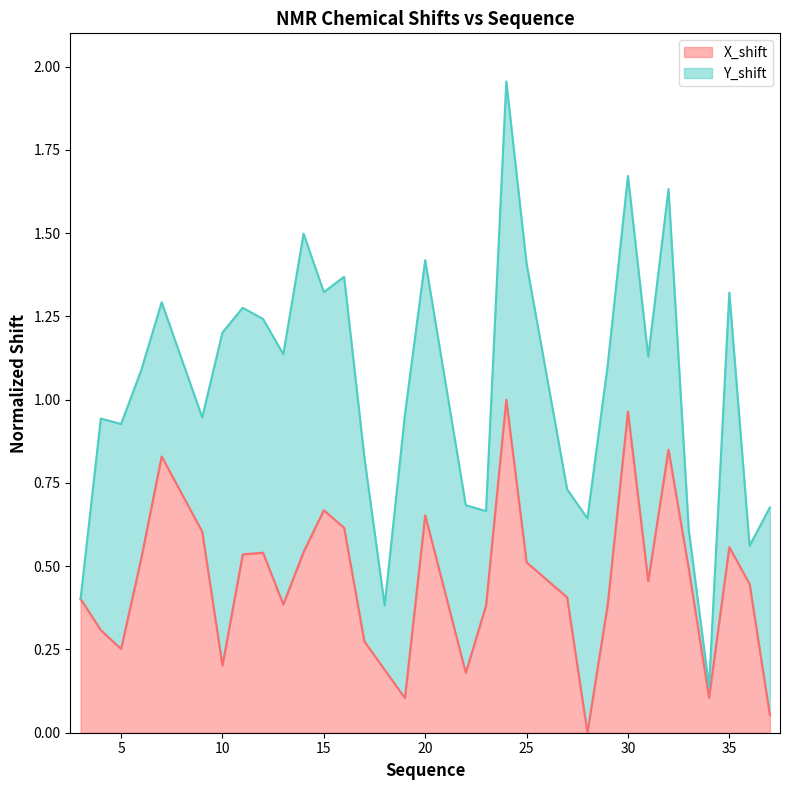

What are all the series names shown in the legend?

X_shift, Y_shift